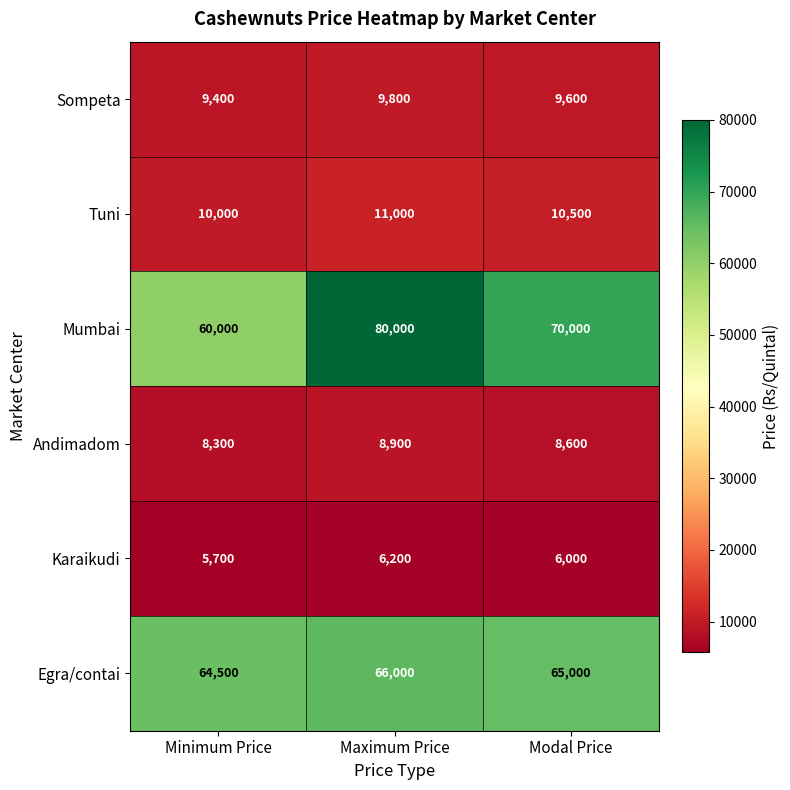

Is it true that Andimadom equals 8300 at Minimum Price?

True